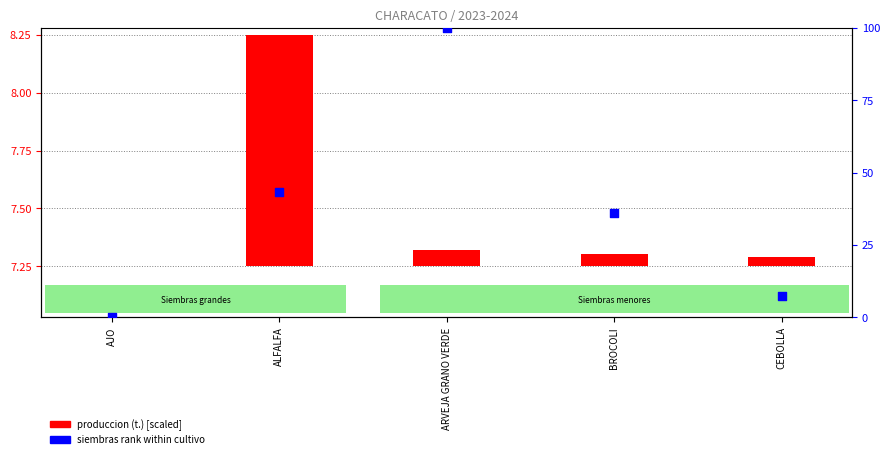

What is the total value across all series at ALFALFA?

44.4